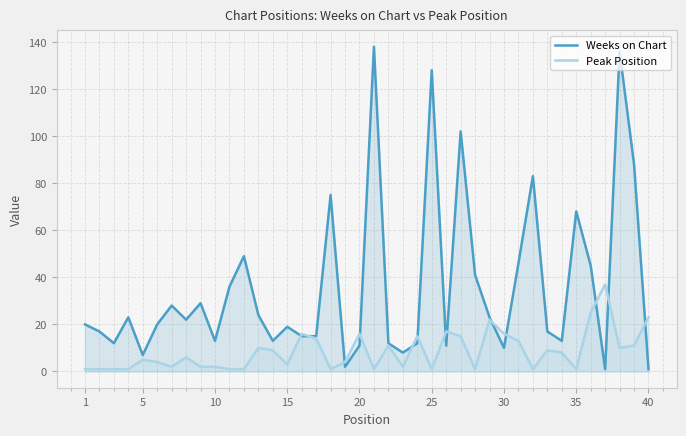

Reading left to right, transcribe all the data shown in this chart.

Weeks on Chart: 20	17	12	23	7	20	28	22	29	13	36	49	24	13	19	15	15	75	2	11	138	12	8	12	128	11	102	41	23	10	46	83	17	13	68	45	1	136	88	1
Peak Position: 1	1	1	1	5	4	2	6	2	2	1	1	10	9	3	16	14	1	4	16	1	11	2	15	1	17	15	1	22	16	13	1	9	8	1	25	37	10	11	23